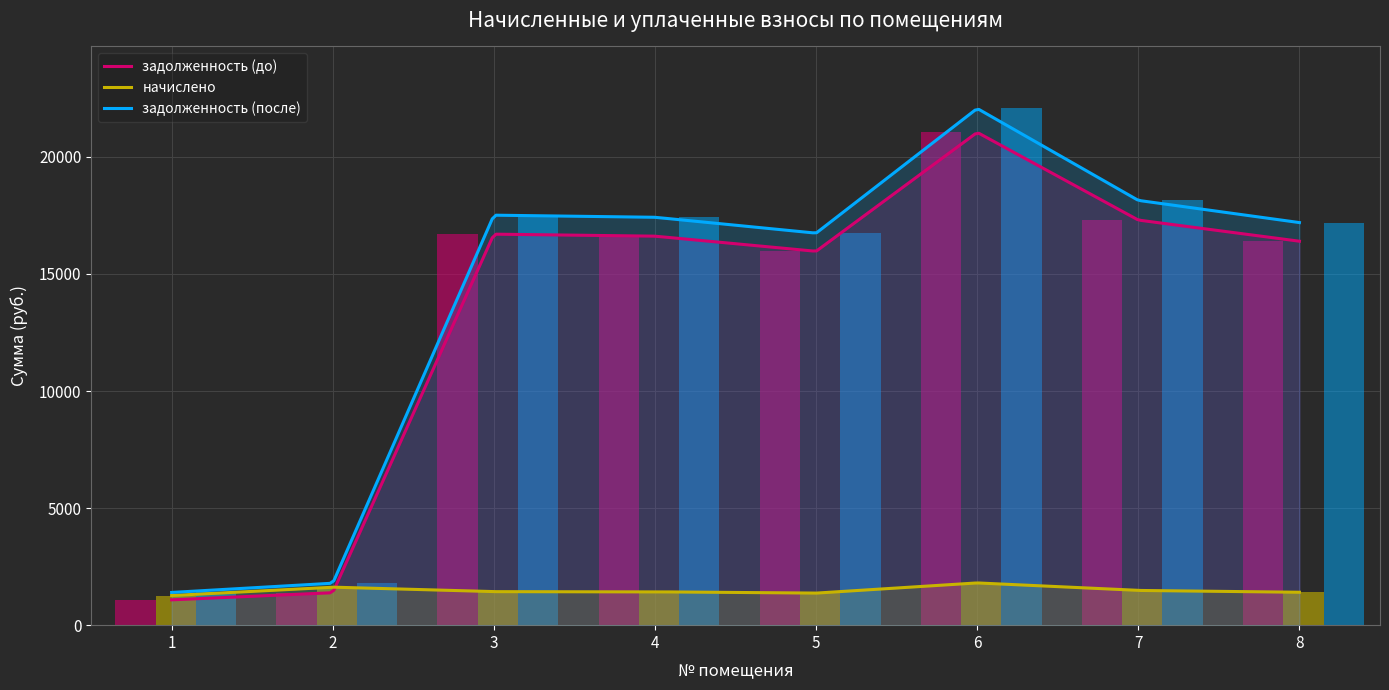

At how many categories does at least one series exceed 14343?

6